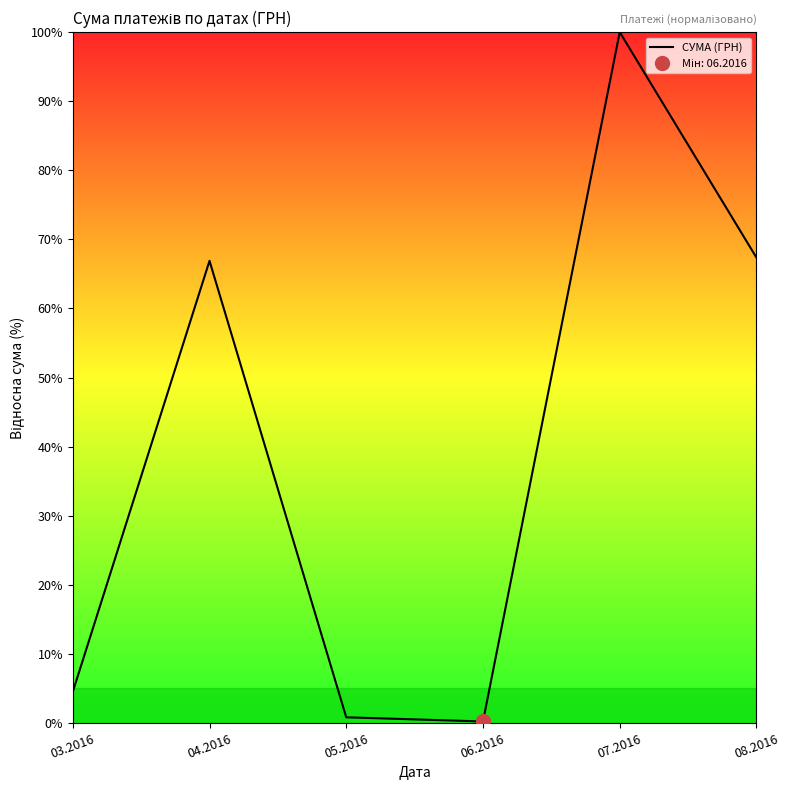

At which category does the chart reach its minimum across all series?

06.2016